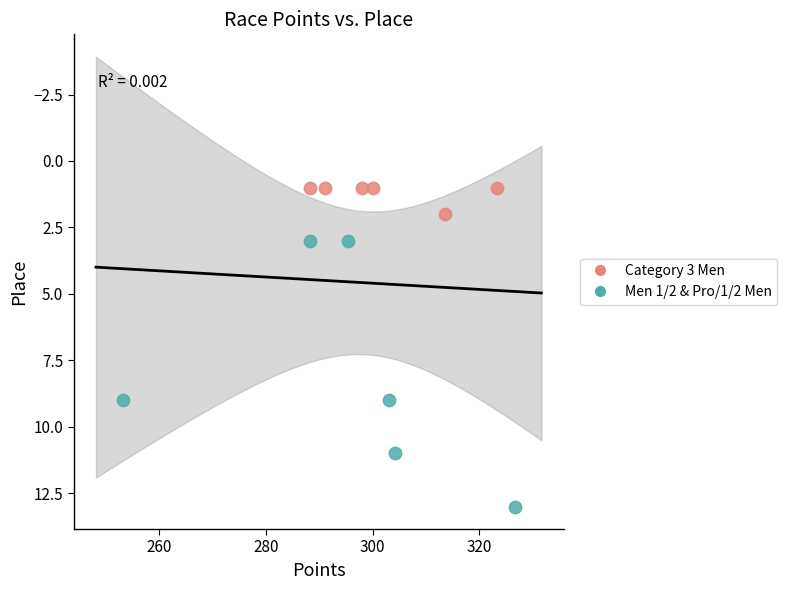

Which series reaches the minimum Y coordinate?

Category 3 Men